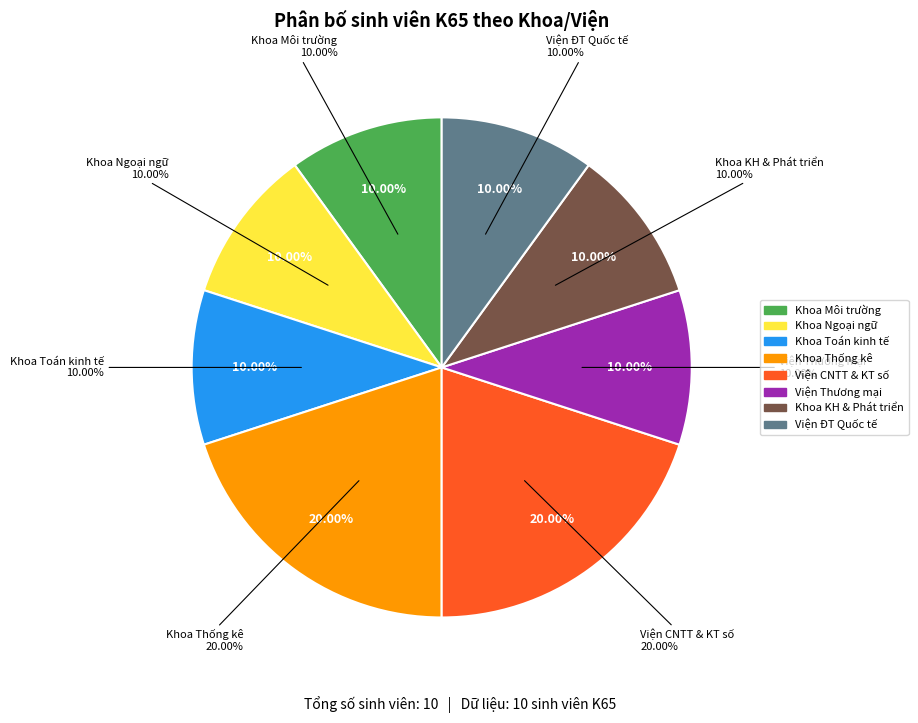

What is the largest slice in the pie chart?

Khoa Thống kê